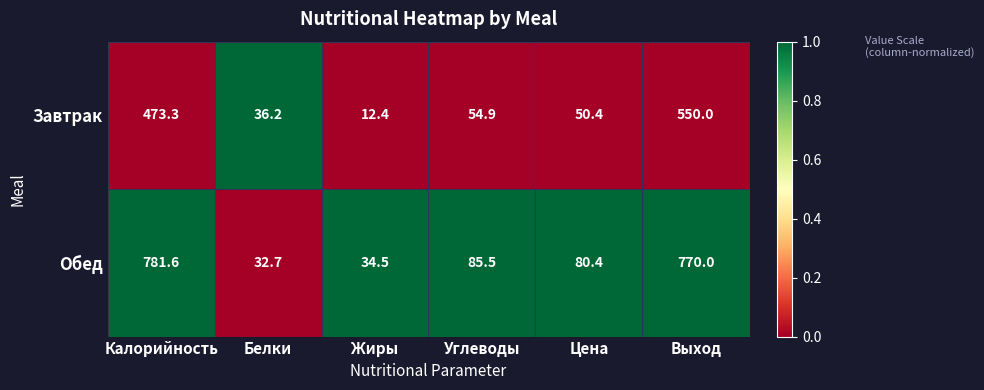

Reading left to right, what are all the values shown in this chart?

Завтрак: Калорийность=473.3	Белки=36.2	Жиры=12.4	Углеводы=54.9	Цена=50.4	Выход=550.0
Обед: Калорийность=781.6	Белки=32.7	Жиры=34.5	Углеводы=85.5	Цена=80.4	Выход=770.0